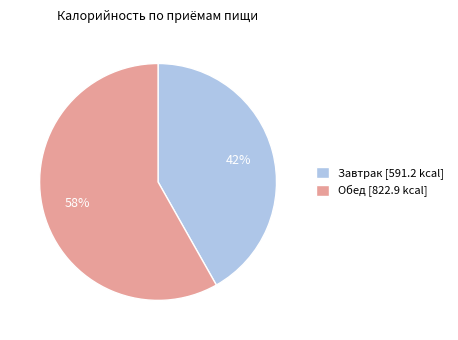

Does Завтрак represent more than half of the total?

No